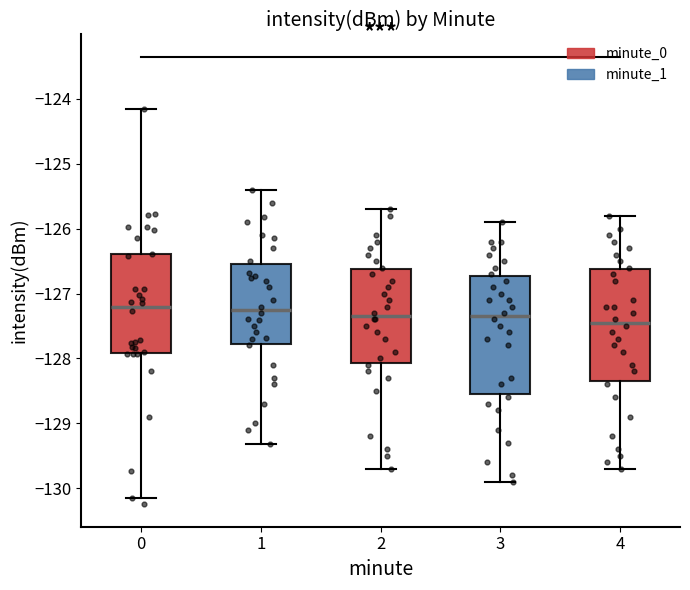

Comparing the boxes themselves (not the whiskers), which one is the tallest?

3